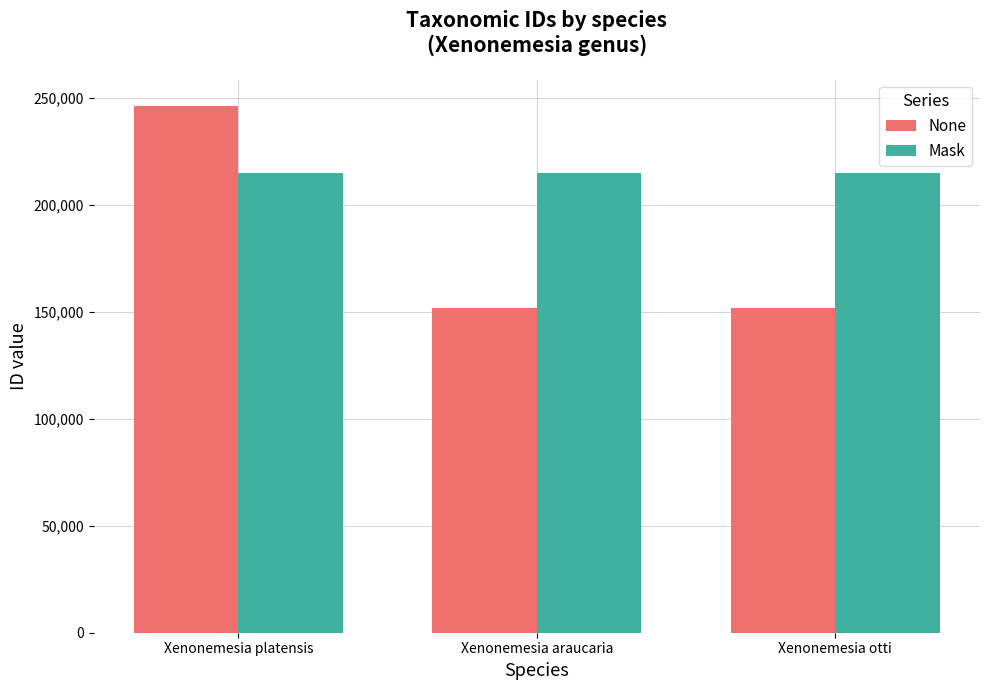

Does the chart contain any negative values?

No